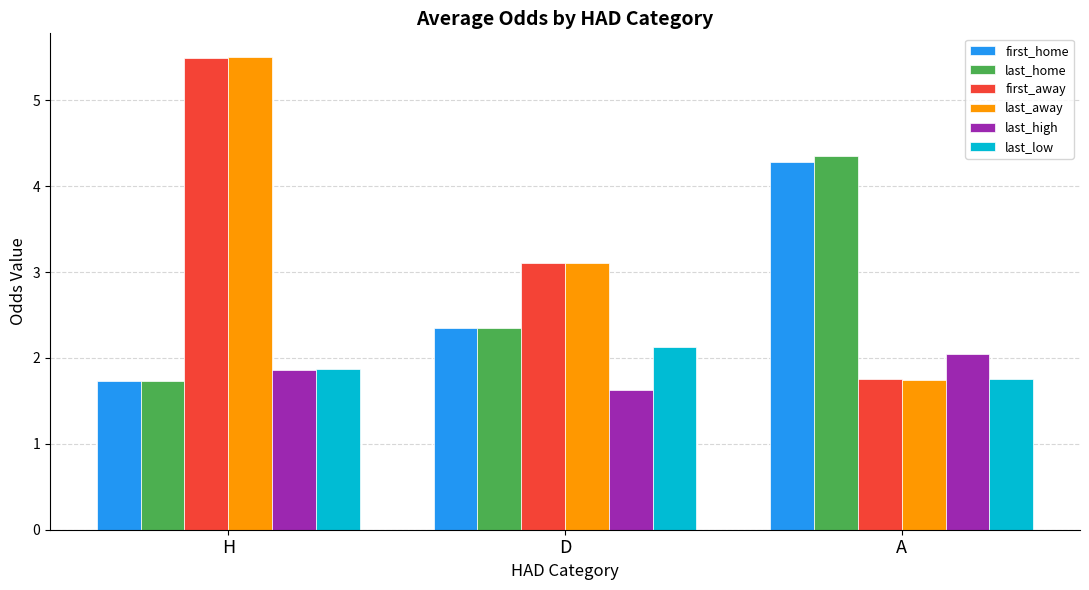

The value of last_away at D is 1.2. True or false?

False